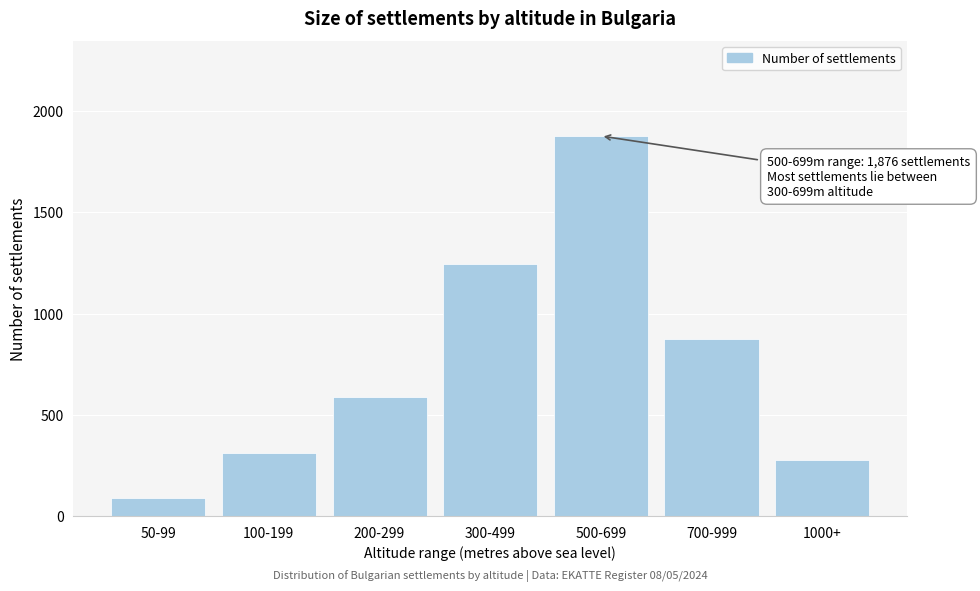

Reading left to right, extract all data points from this chart.

50-99=89	100-199=312	200-299=587	300-499=1243	500-699=1876	700-999=876	1000+=276